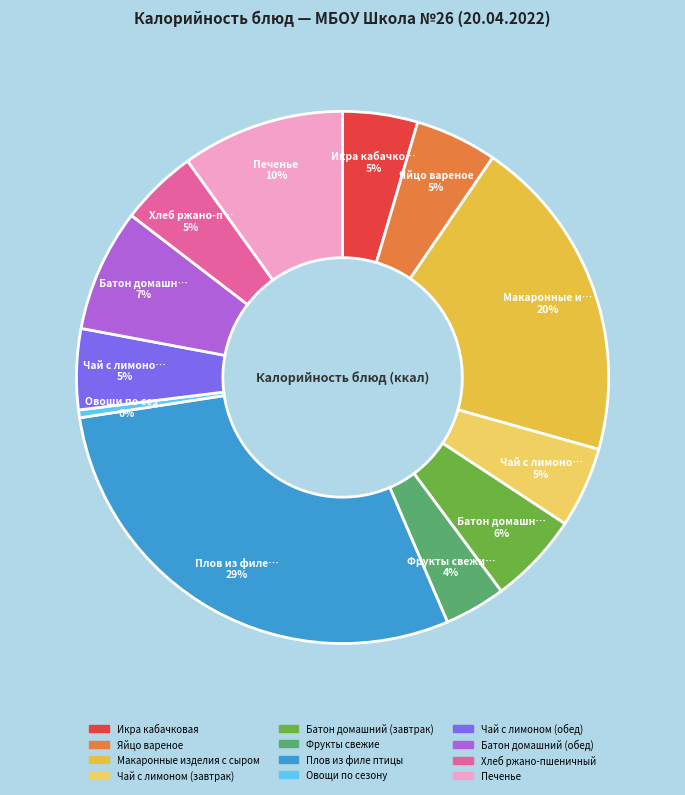

To the nearest percent, what is the difference between the largest and smallest slice percentages?

29%